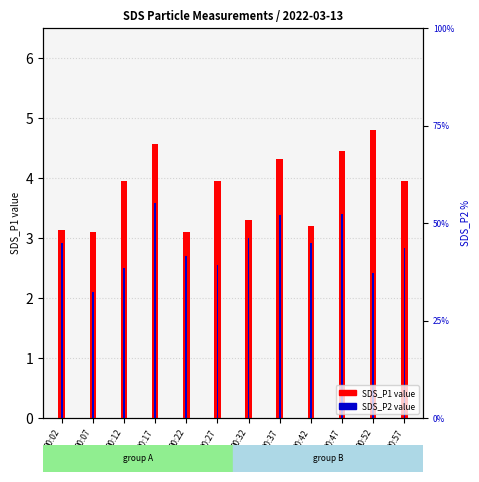

Is it true that SDS_P1 equals 4.6 at 00:17?

True